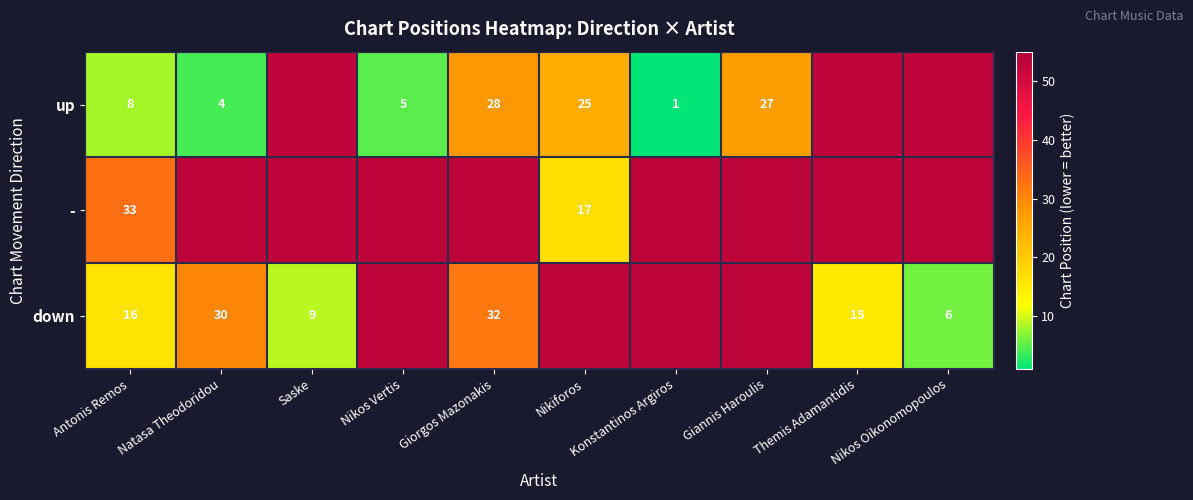

Is it true that down equals 16 at Antonis Remos?

True